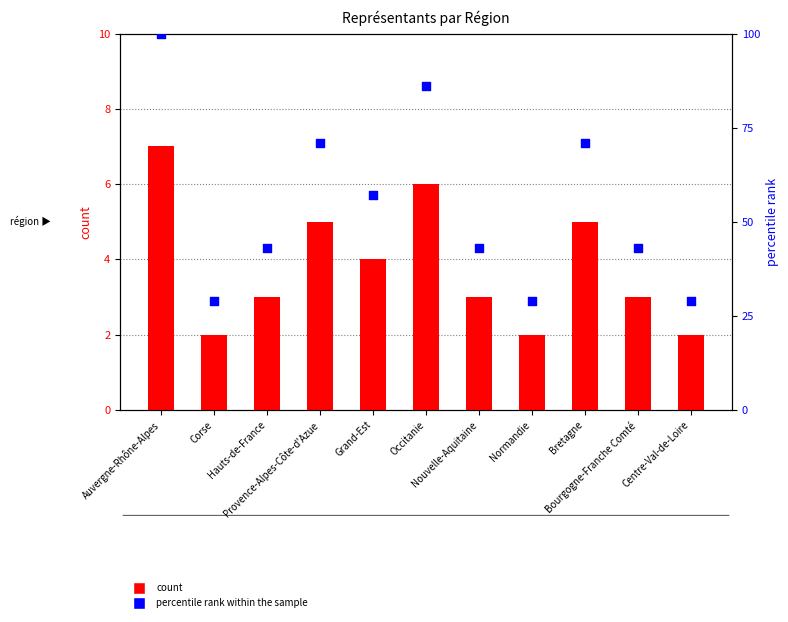

What are all the series names shown in the legend?

count, percentile rank within the sample